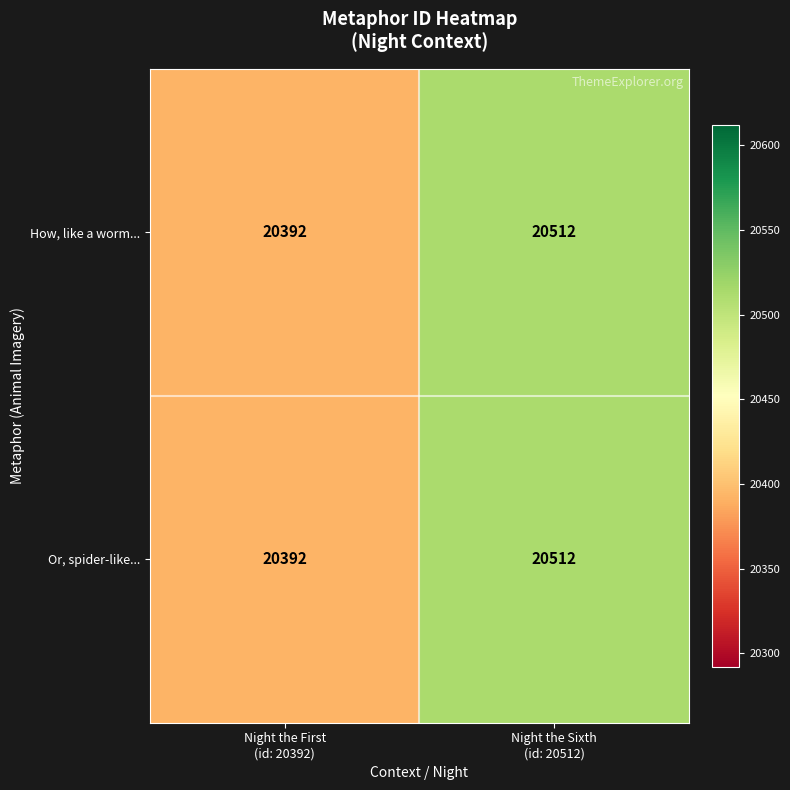

What is the lowest value of the Or, spider-like... series?

20392